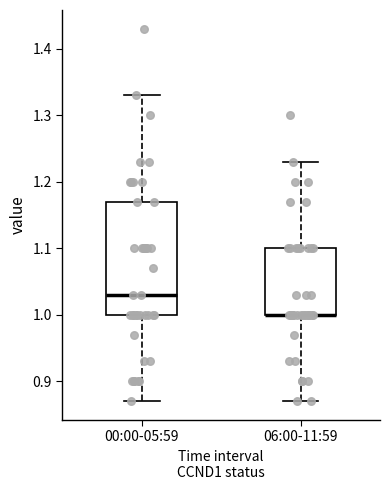

Reading left to right, read every box against the y-axis: the position of its median line, the range the box covers, and the ends of its whiskers. The values are not printed on the chart, so give them approximately, as read against the axis.

00:00-05:59: median 1.03, box 1.00 to 1.17, whiskers 0.87 to 1.33
06:00-11:59: median 1.00 (drawn on the box's lower edge), box 1.00 to 1.10, whiskers 0.87 to 1.23